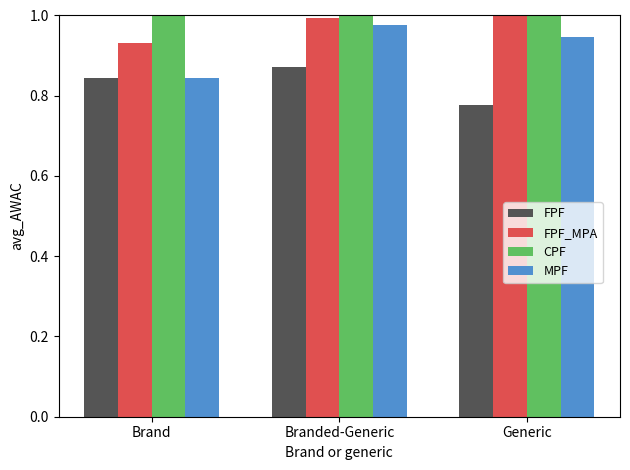

List the labels in order of FPF value, largest first.

Branded-Generic, Brand, Generic